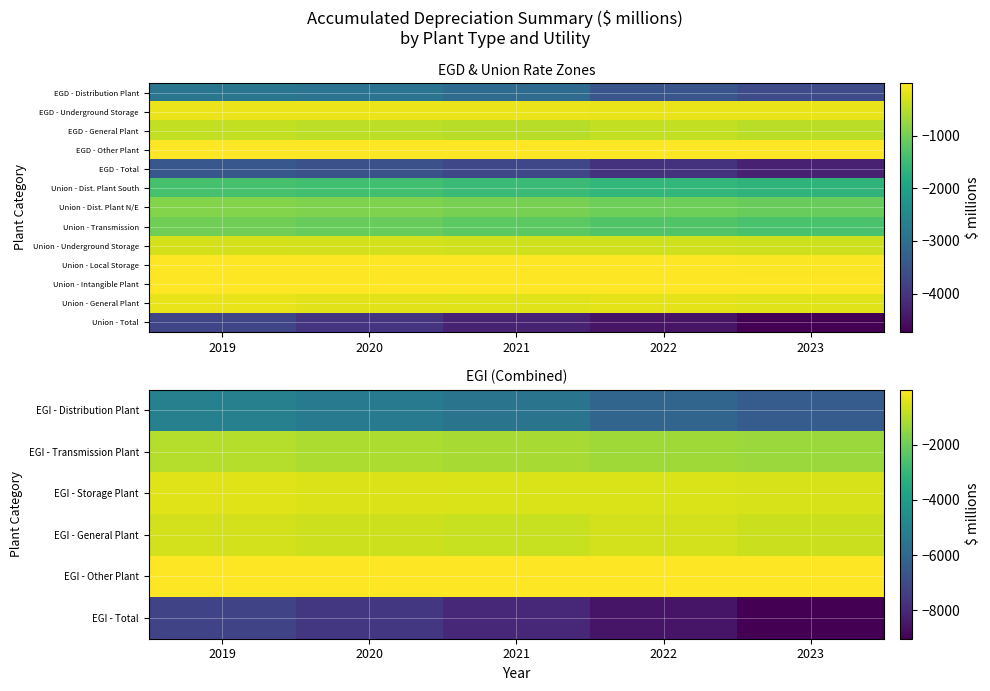

At which category is the sum across all series the highest?

2019